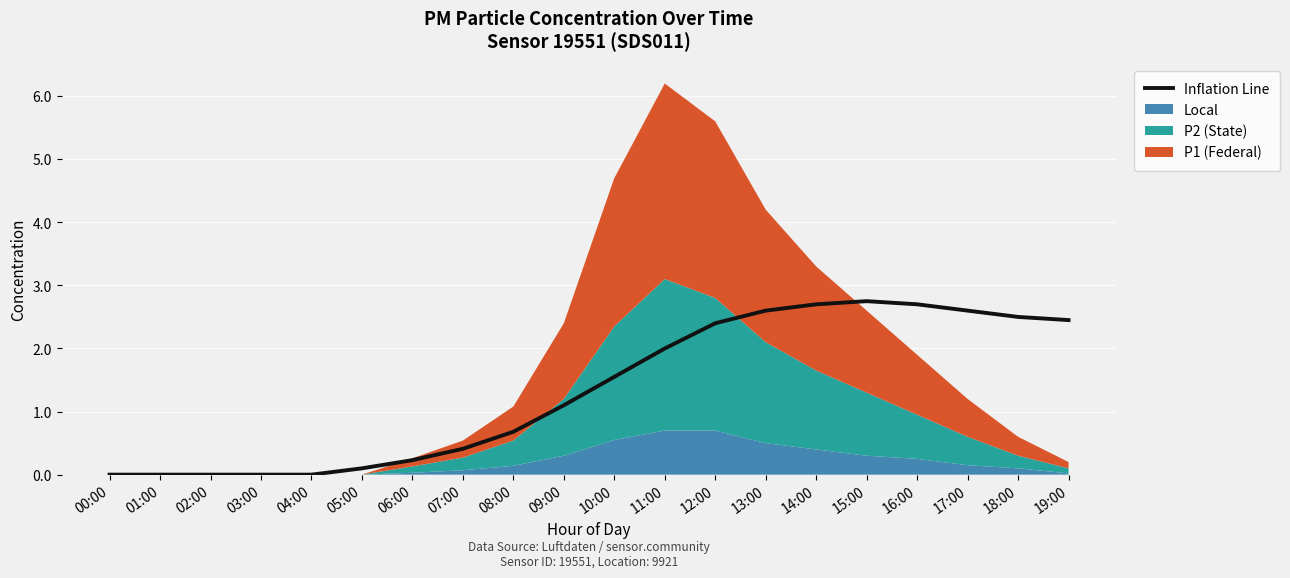

At which label is Inflation Line closest to 1?

09:00